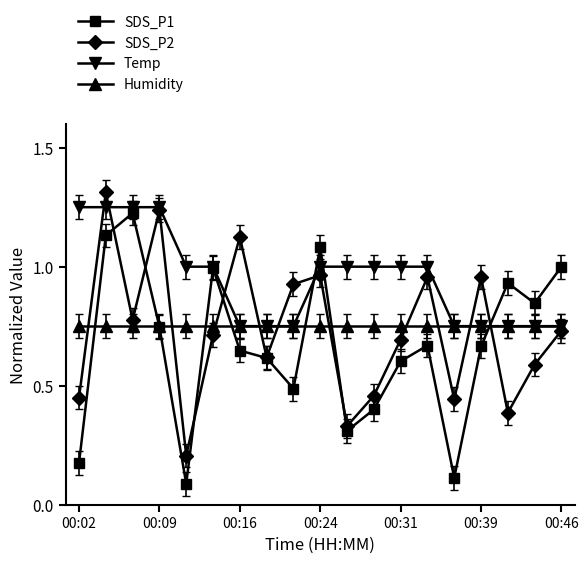

What is the greatest value displayed?

1.3